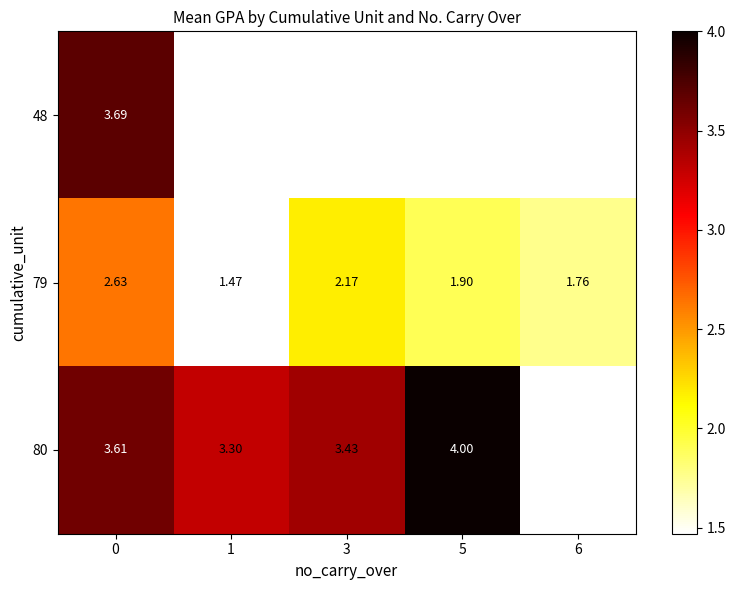

Is the value of 80 at 1 greater than the value of 79 at 5?

Yes